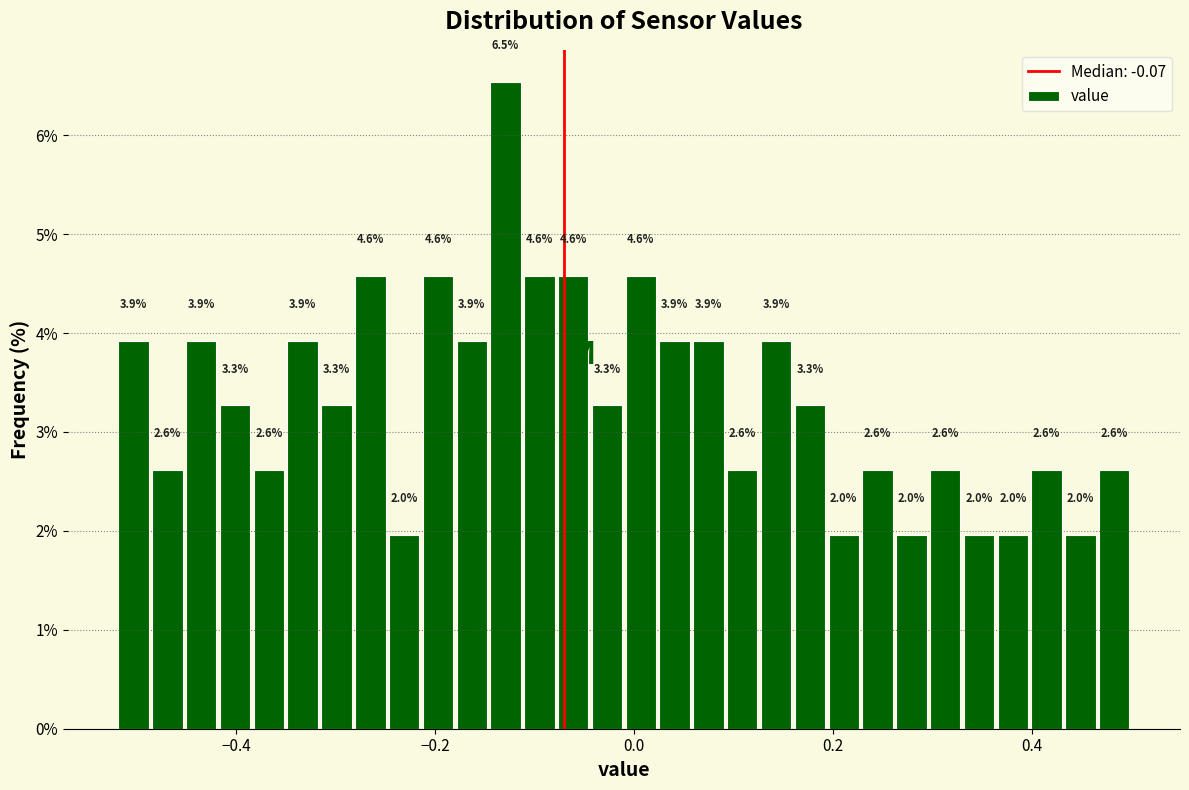

Around what value on the x-axis is the tallest bar? Give the approximate position of its centre, as read against the axis.

-0.12